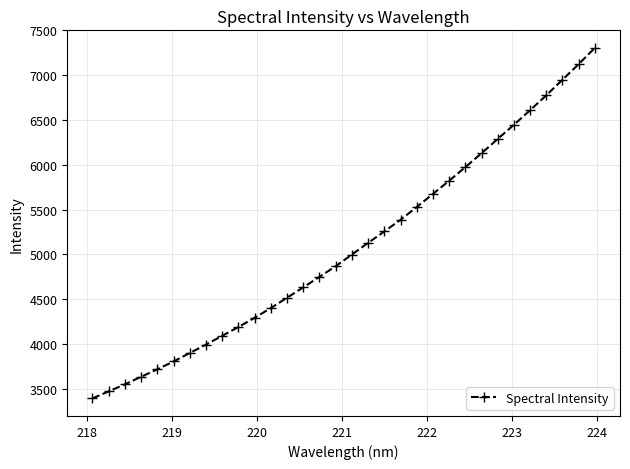

What is the average value?

5081.8